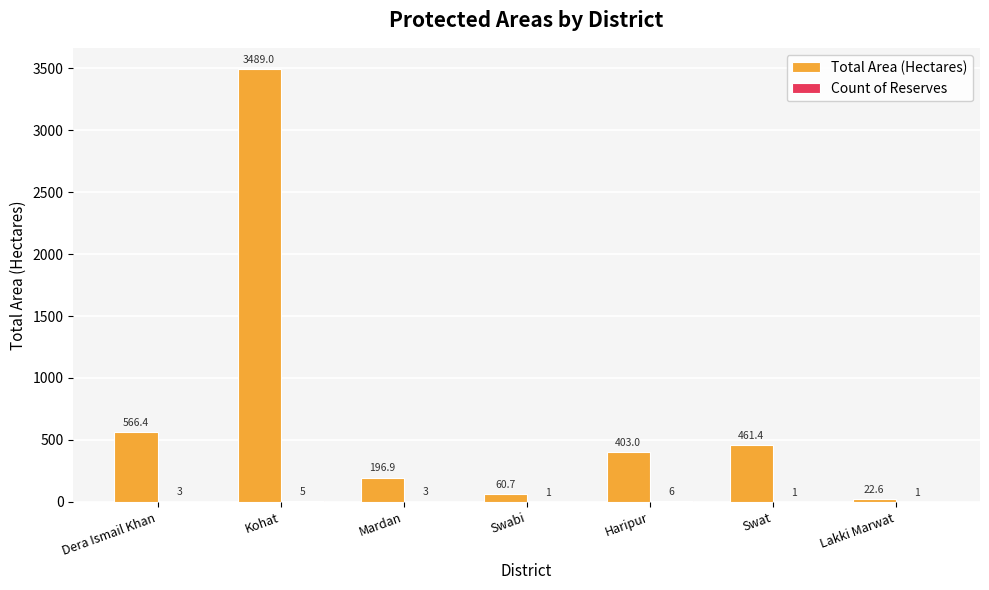

Count the number of categories in the chart.

7